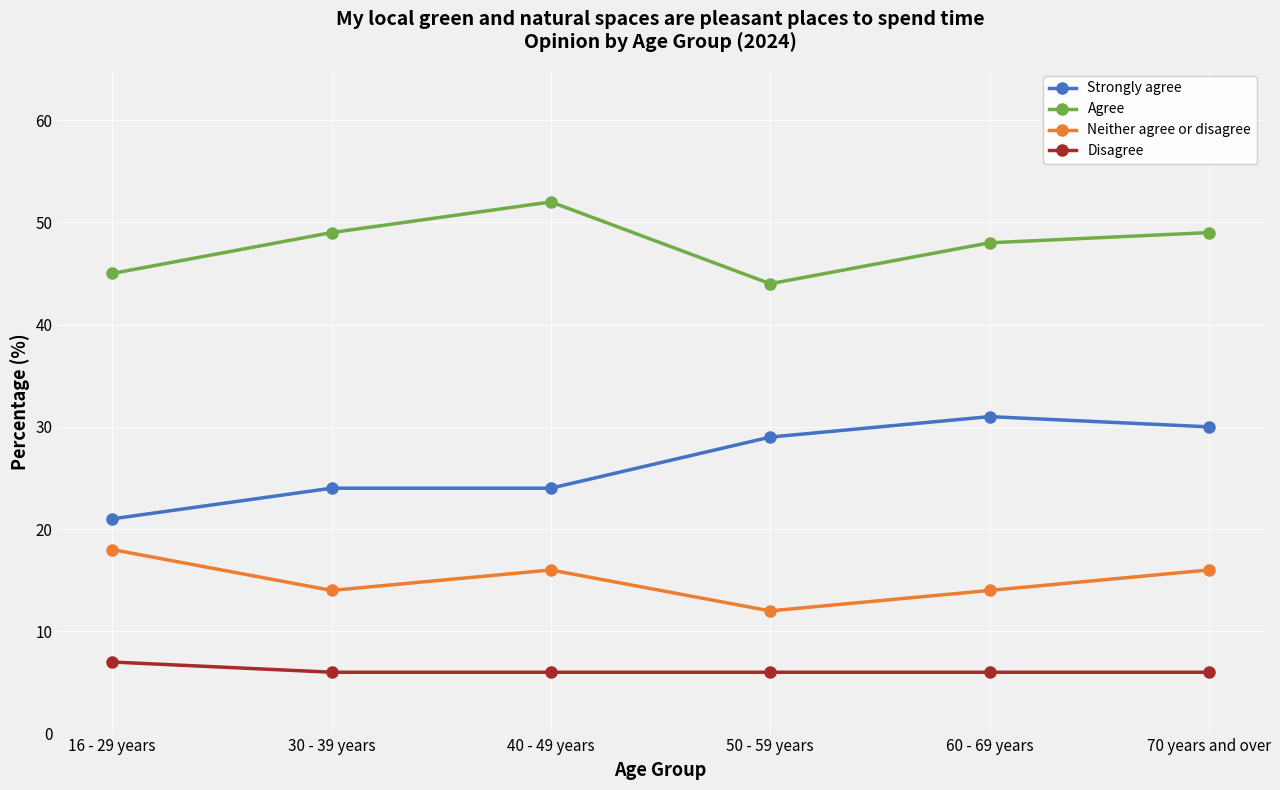

True or false: Neither agree or disagree has more than 2 interior local peaks.

False